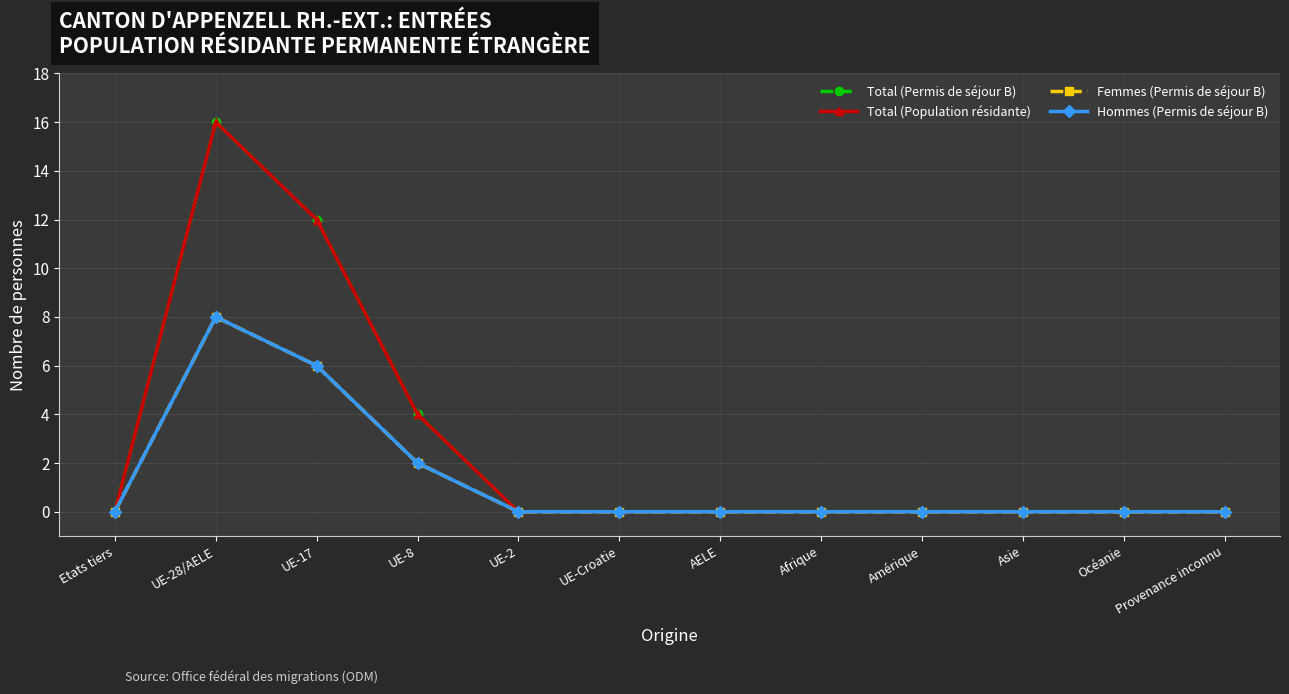

How many interior local peaks does the Hommes (Permis de séjour B) series have?

1